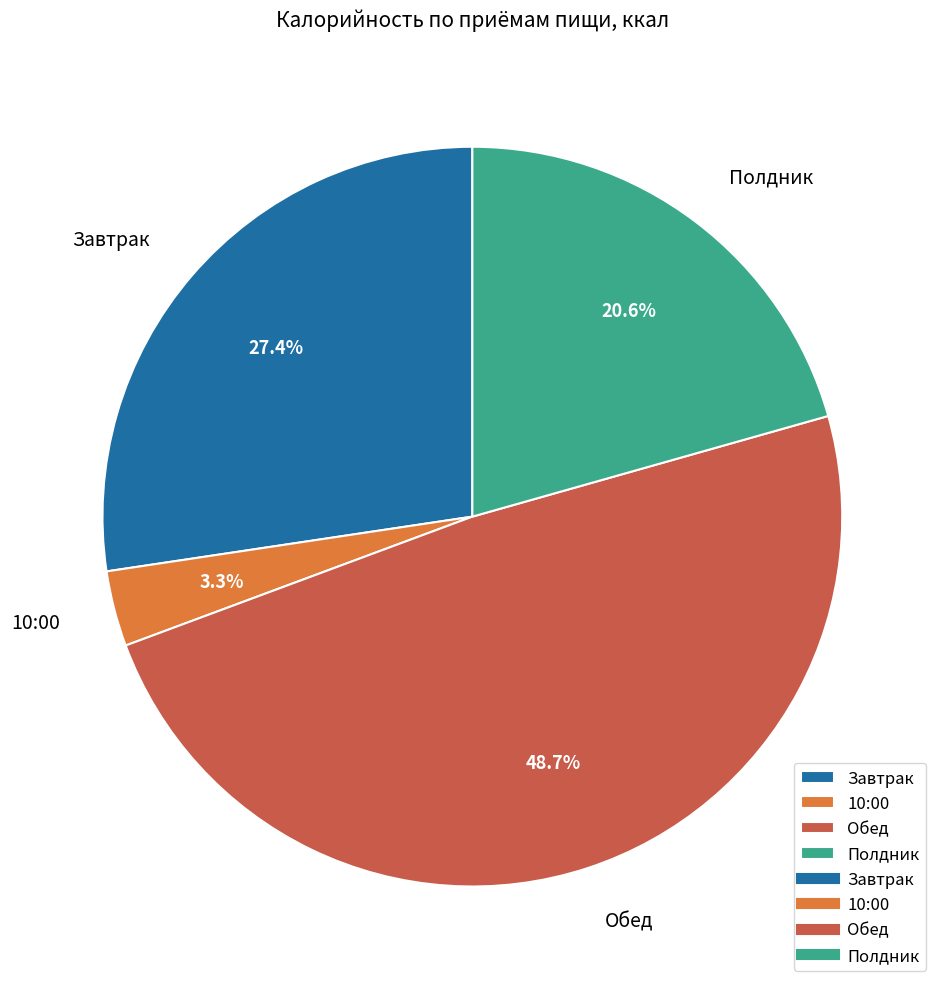

Which has a higher value, Завтрак or Полдник?

Завтрак